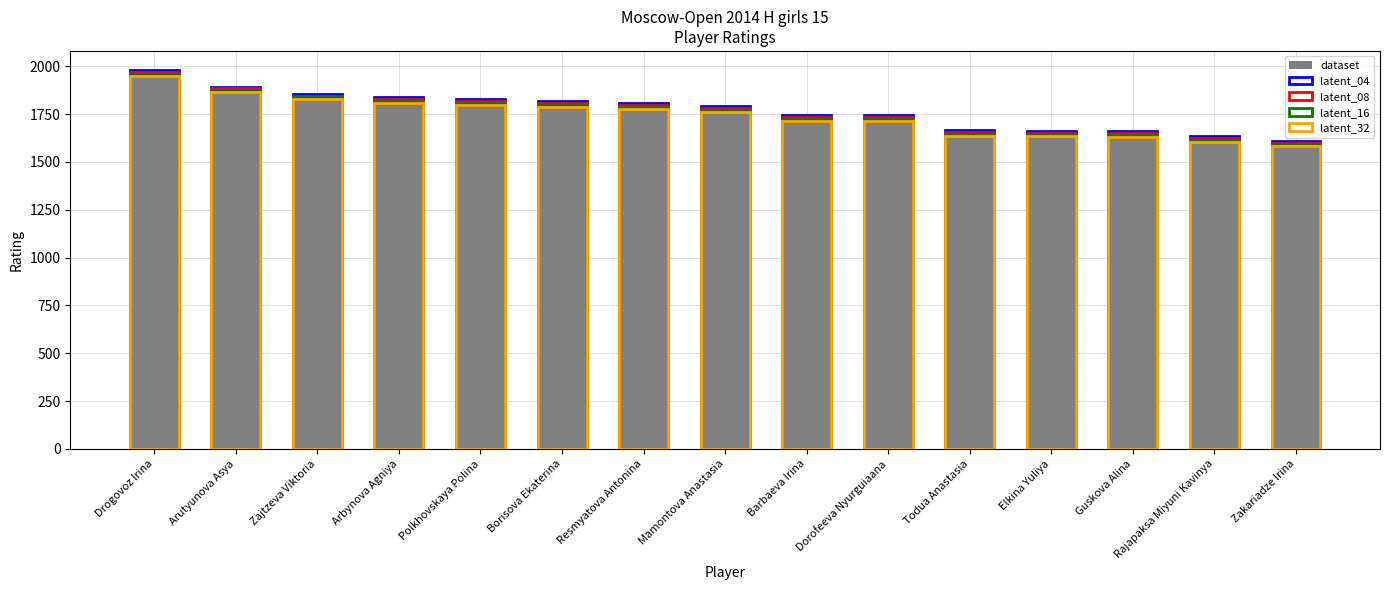

What is the difference between the maximum and minimum values in the latent_08 series?

370